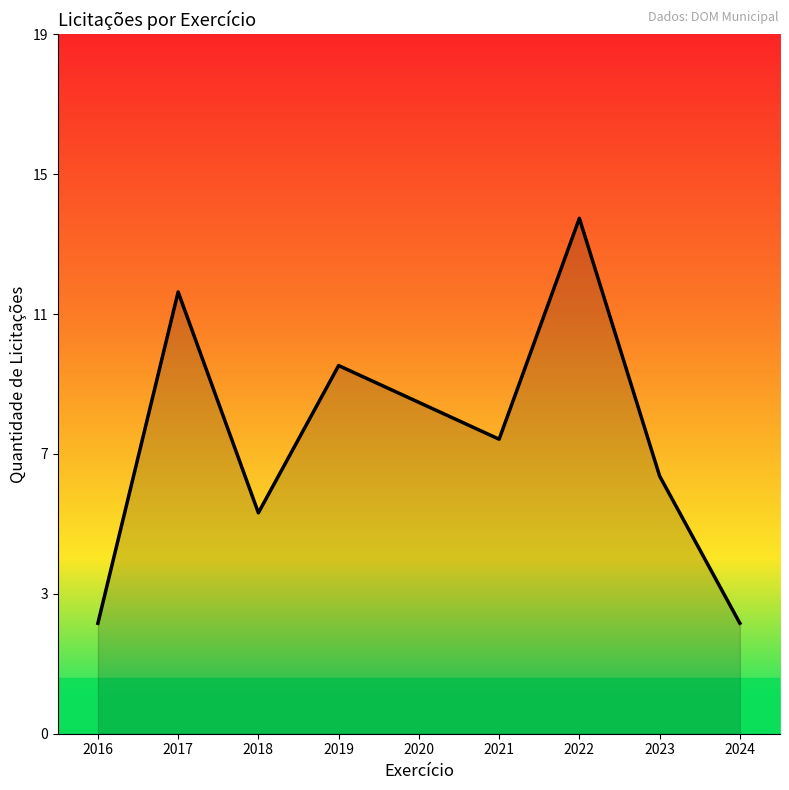

Between 2019 and 2017, which is larger?

2017